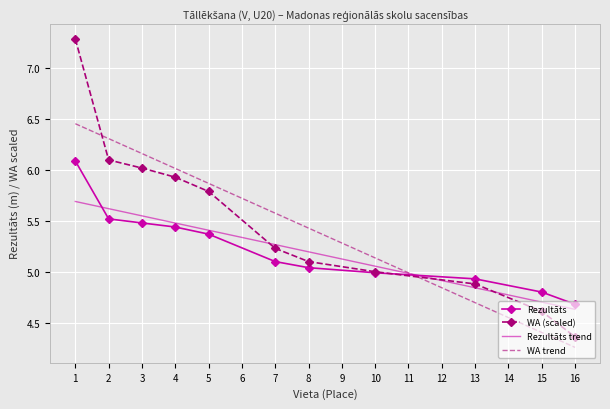

What is the highest value of the WA (scaled) series?

7.3